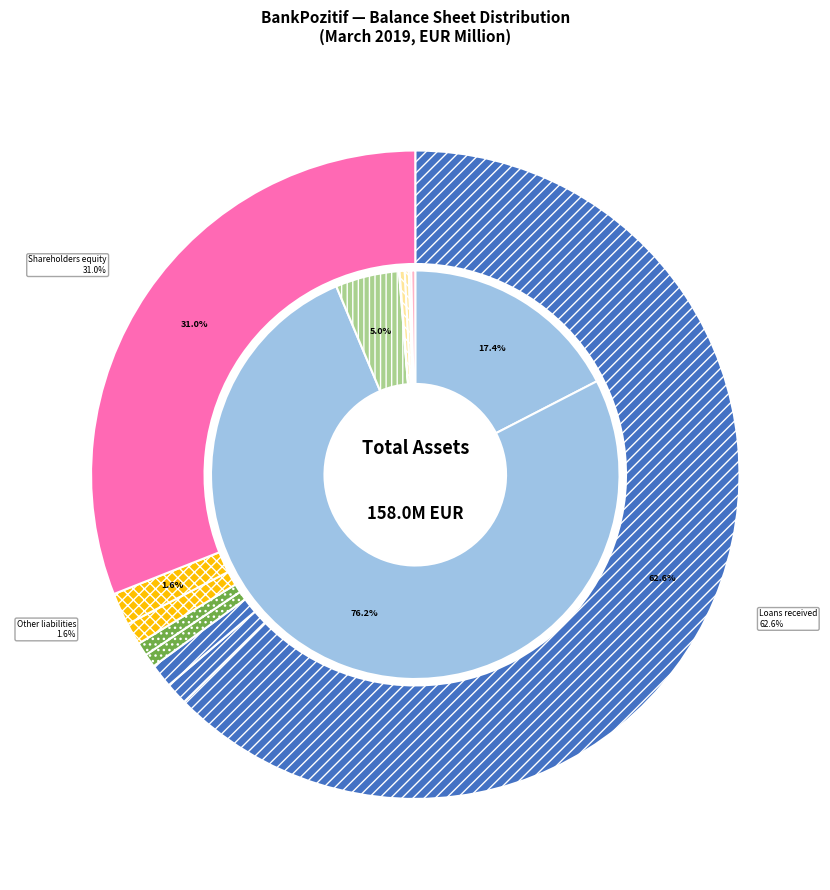

What percentage is NOT represented by Intangible assets?

99.8%